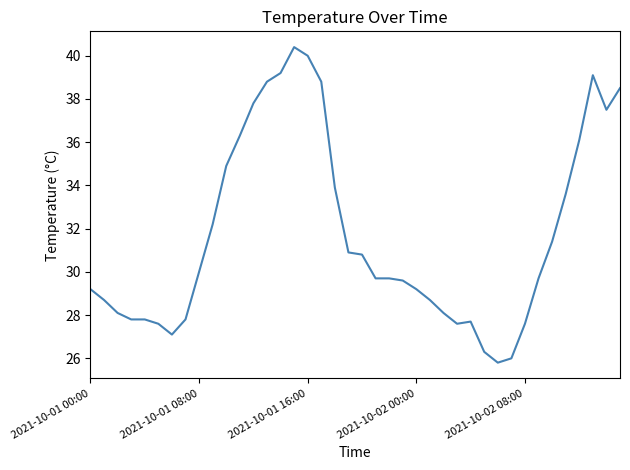

What is the greatest value displayed?

40.4